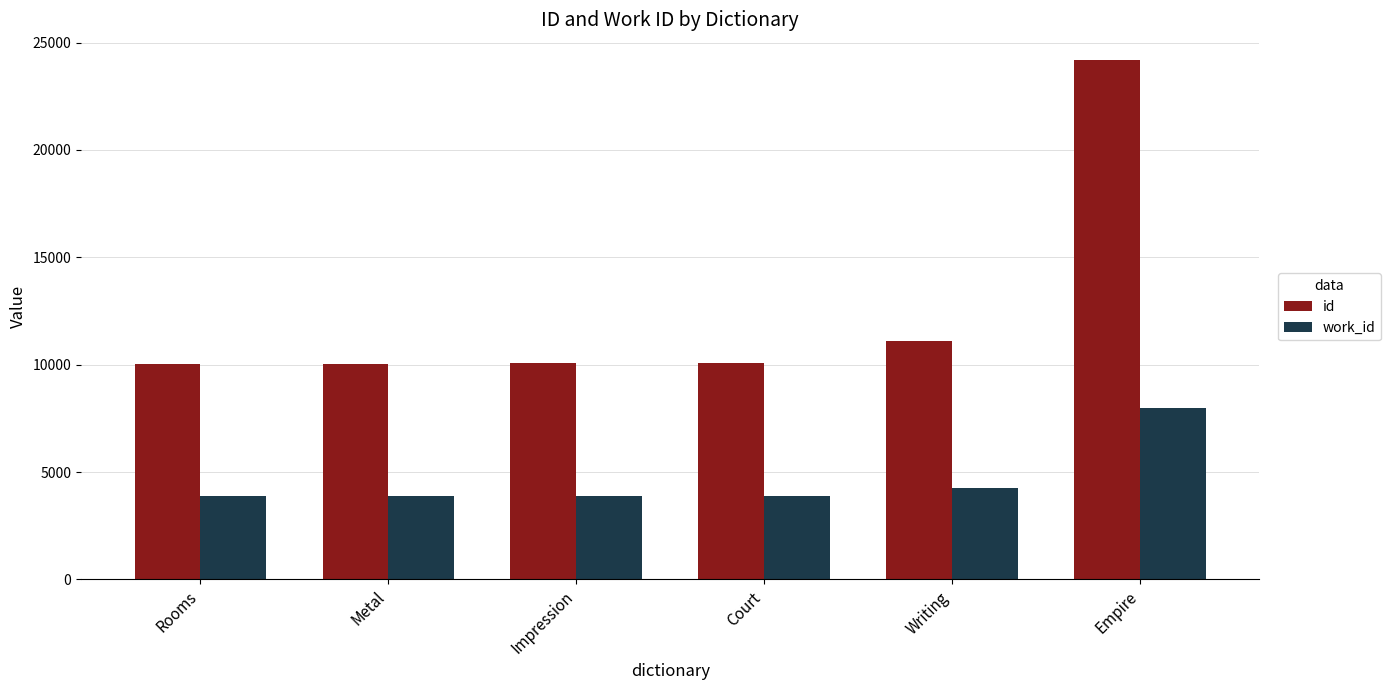

The value of work_id at Metal is 3869. True or false?

True